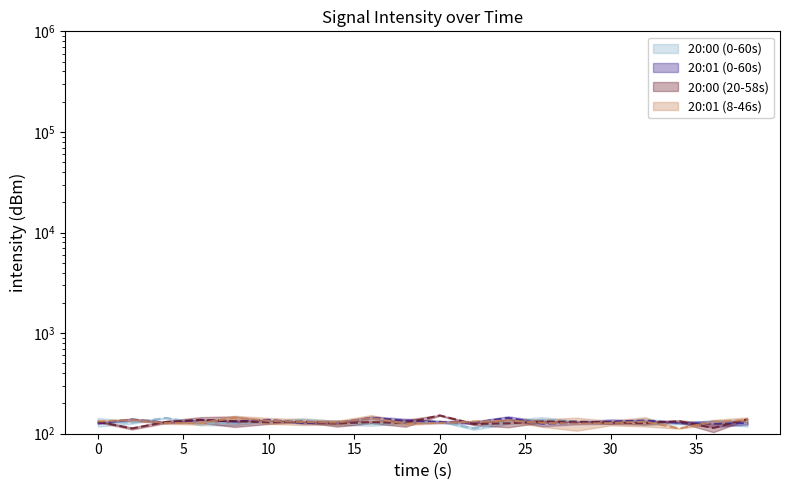

The 20:01 (0-60s) series shows 128.3 at 17. True or false?

True